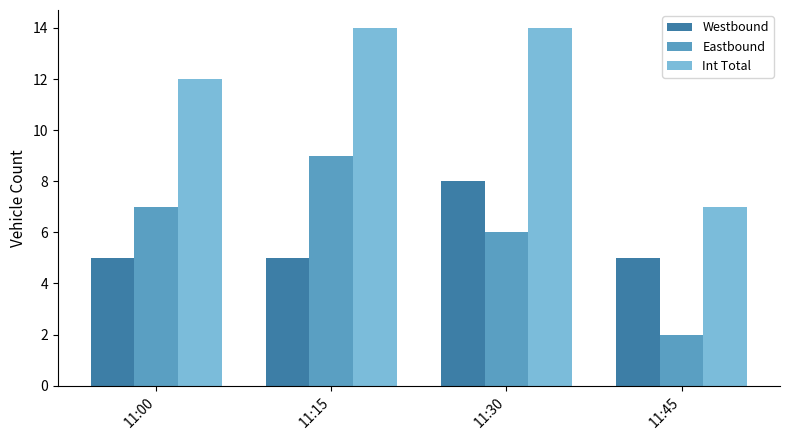

What is the spread (max minus min) of values at 11:45?

5